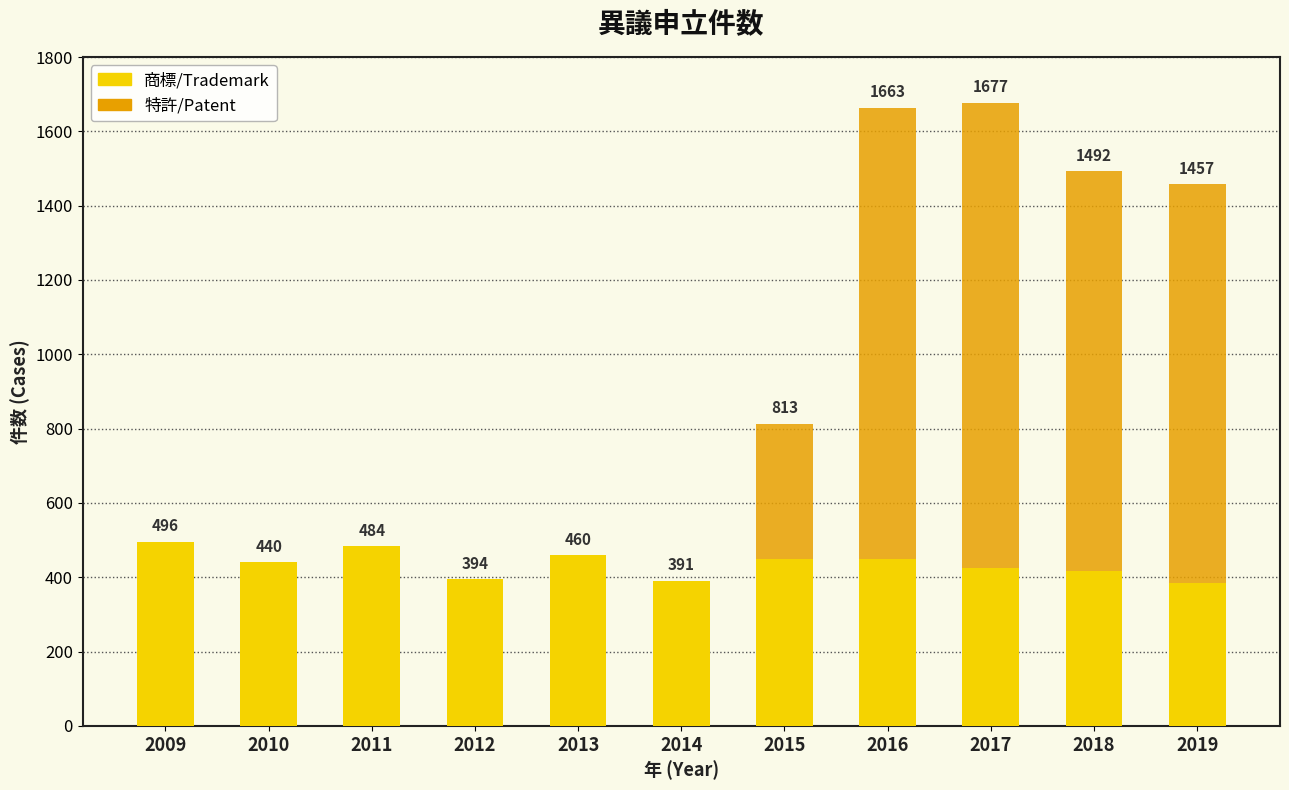

Count the number of data series in this chart.

2